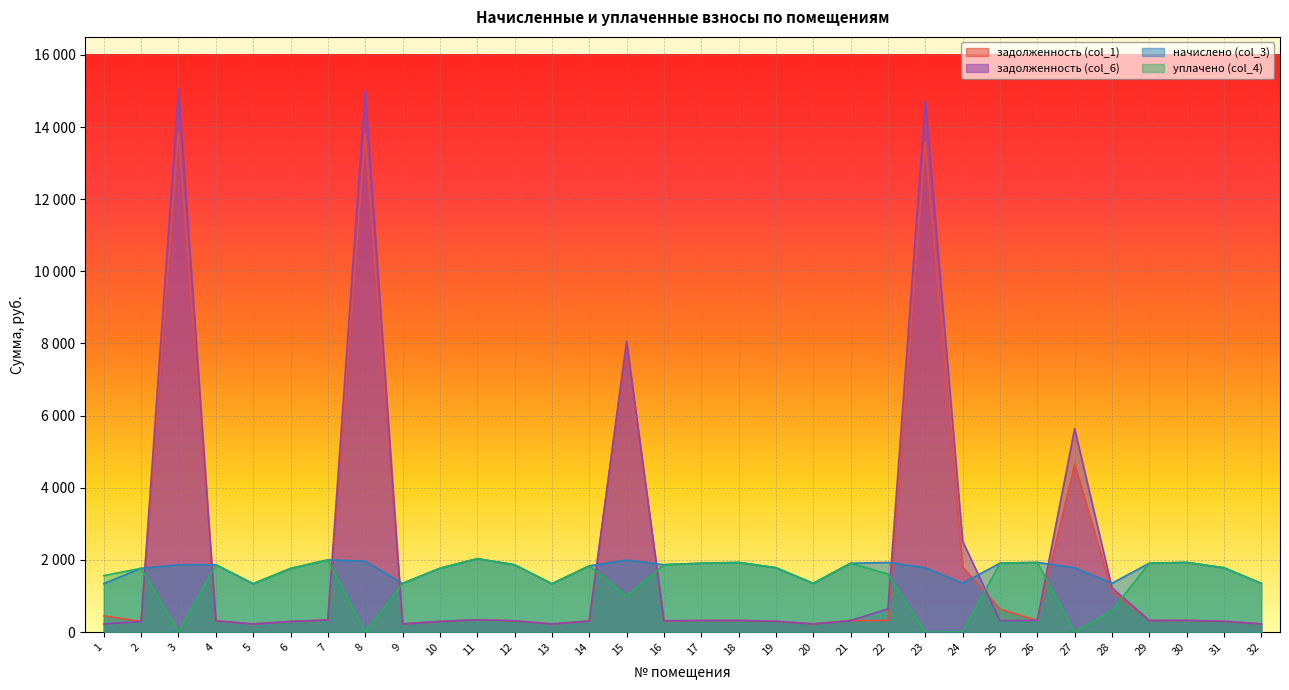

Is it true that начислено (col_3) equals 1024.2 at 16?

False